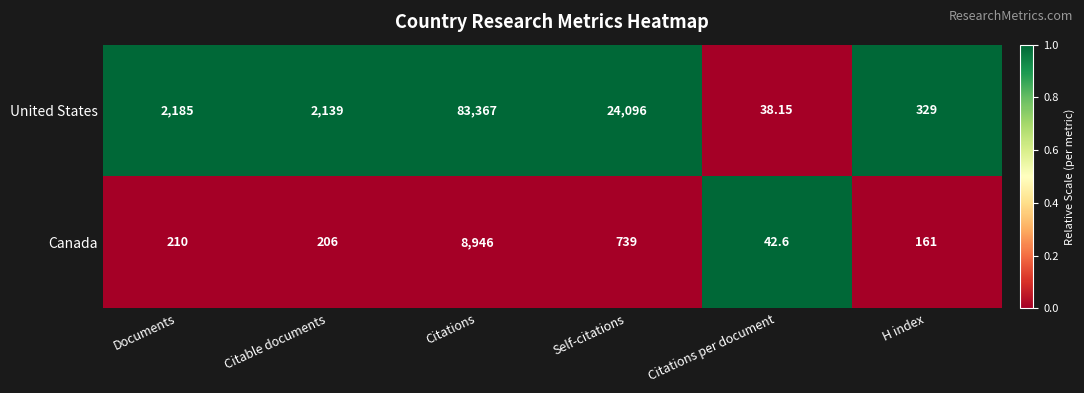

Which series has the widest spread of values?

United States